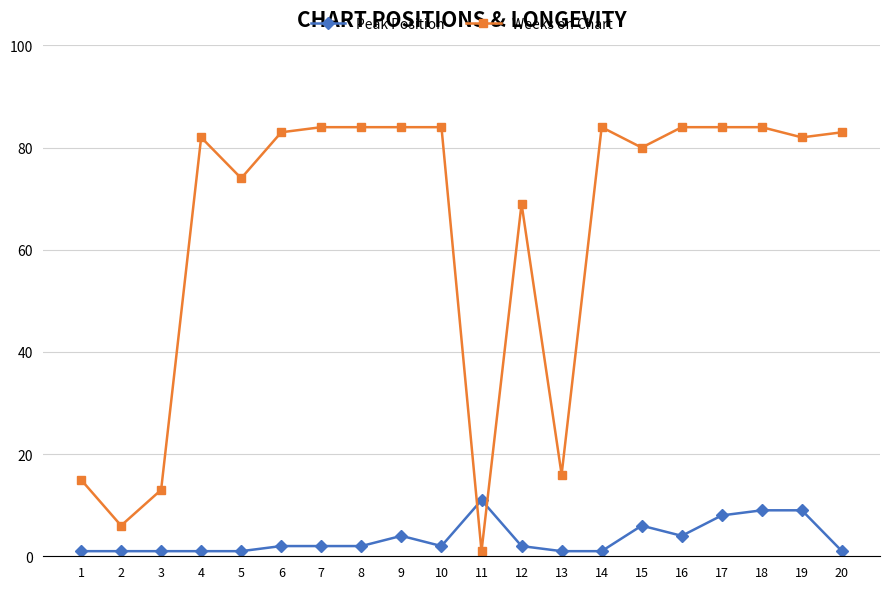

The Weeks on Chart series shows 74 at 5. True or false?

True